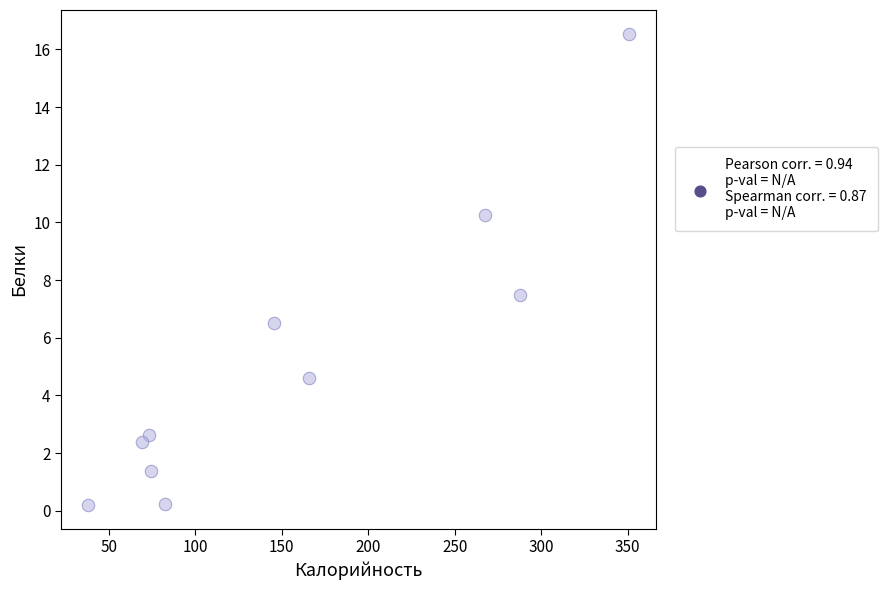

What is the average Y value?

5.2